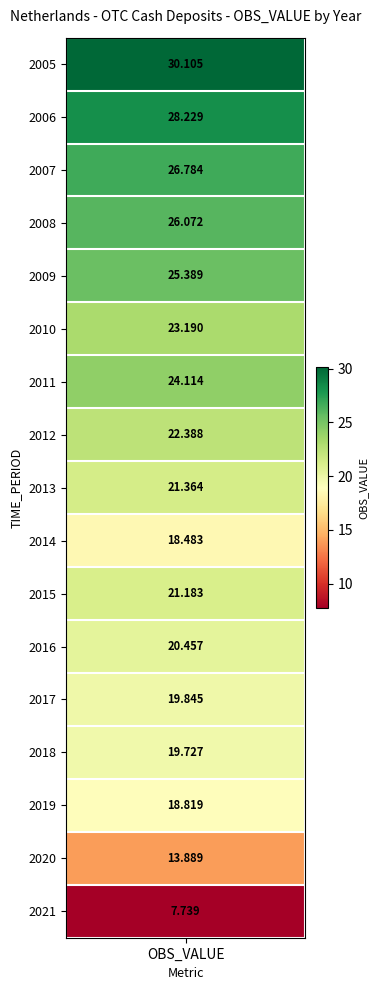

Reading right to left, list all the values displayed in this chart.

2021=7.7	2020=13.9	2019=18.8	2018=19.7	2017=19.8	2016=20.5	2015=21.2	2014=18.5	2013=21.4	2012=22.4	2011=24.1	2010=23.2	2009=25.4	2008=26.1	2007=26.8	2006=28.2	2005=30.1